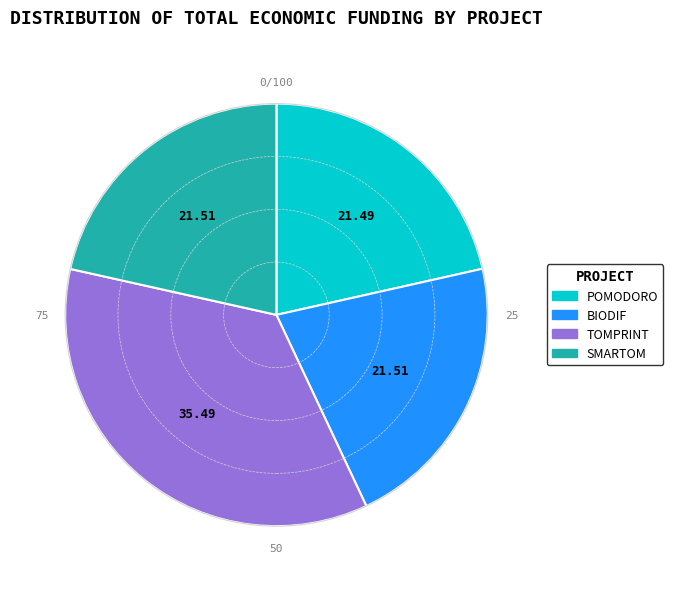

True or false: POMODORO accounts for 12% of the total.

False